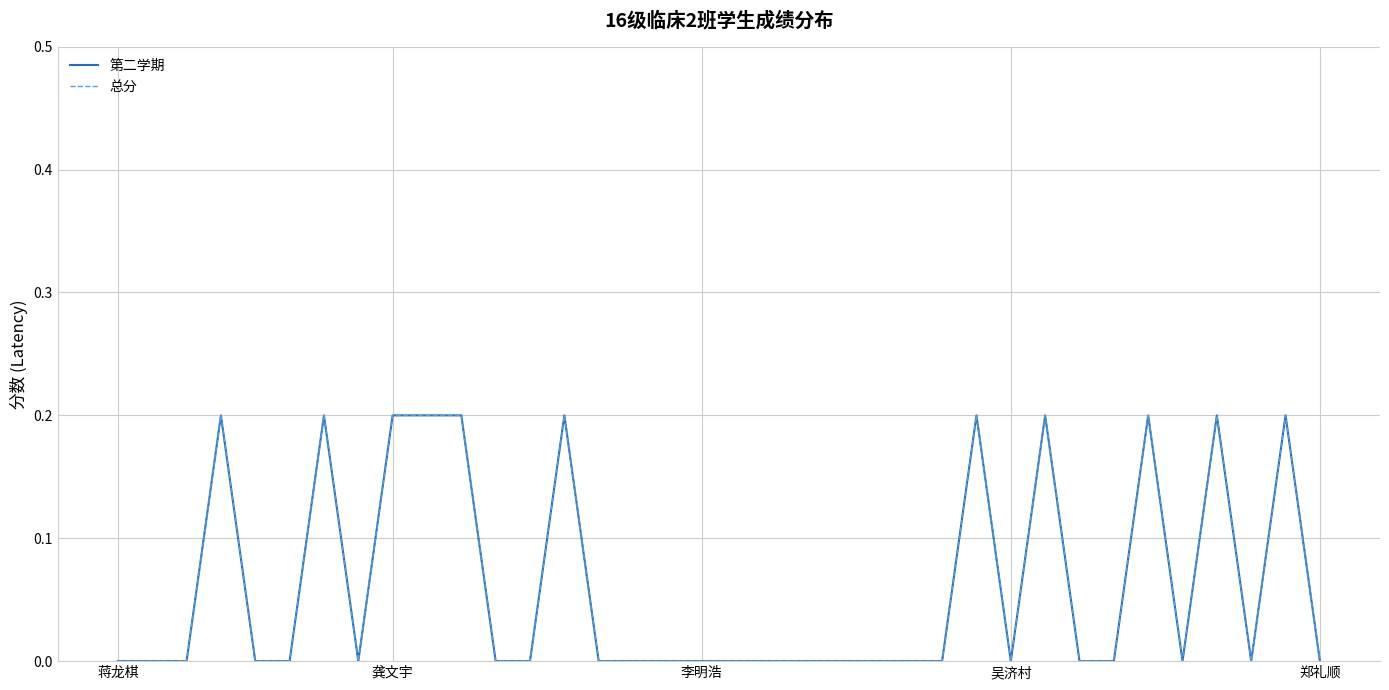

Does the chart display data point markers on the line(s)?

No